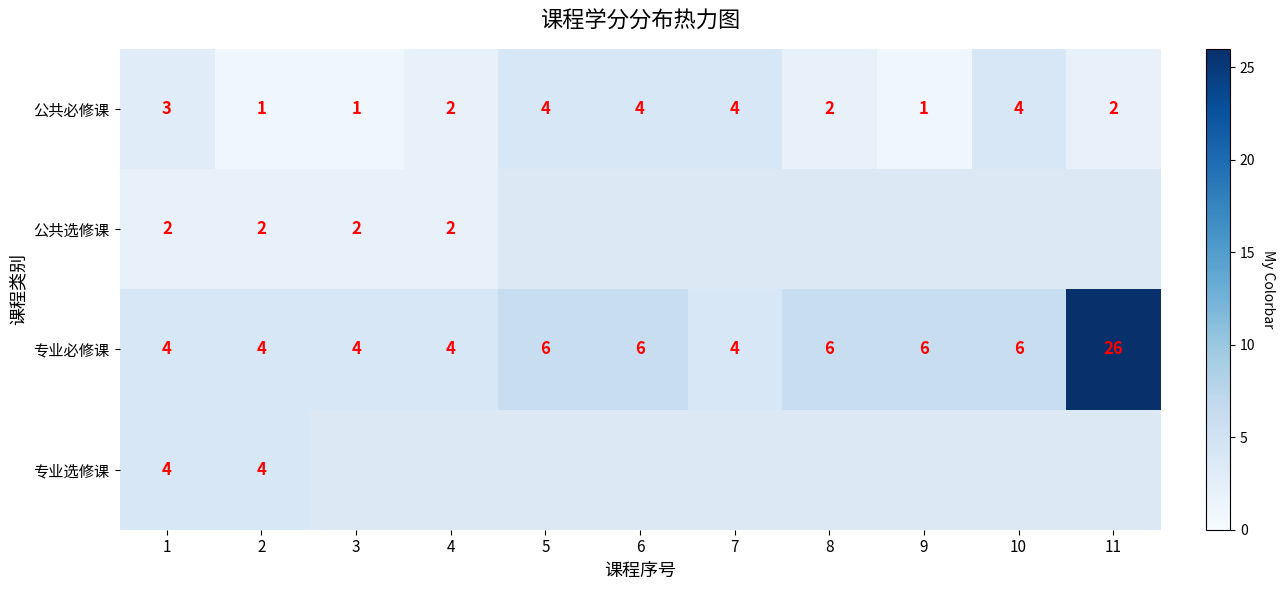

What is the difference between the highest and lowest values at 1?

2